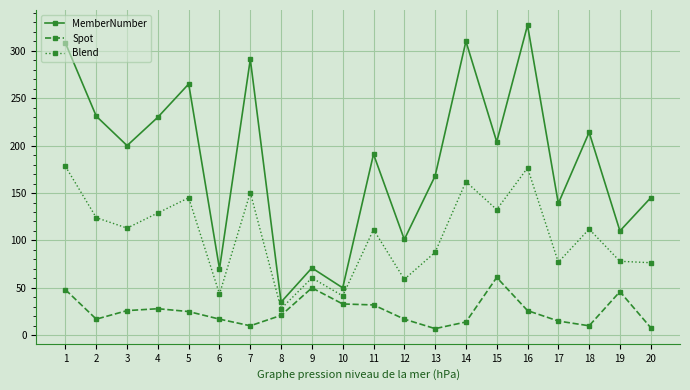

At which label does MemberNumber first exceed 200?

1